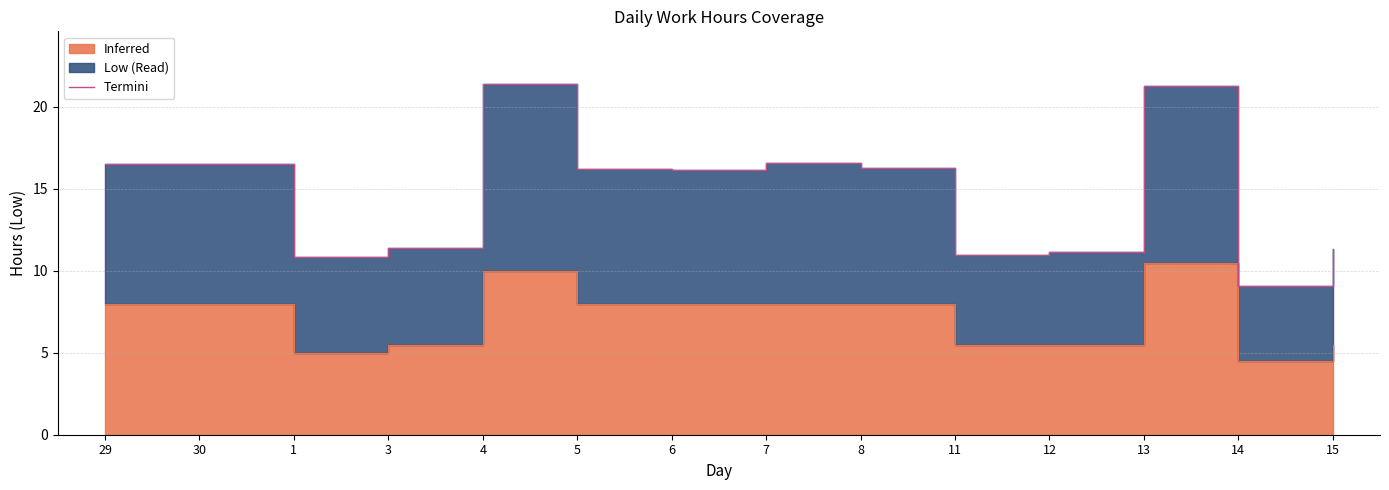

Which category has the highest value across all series?

4